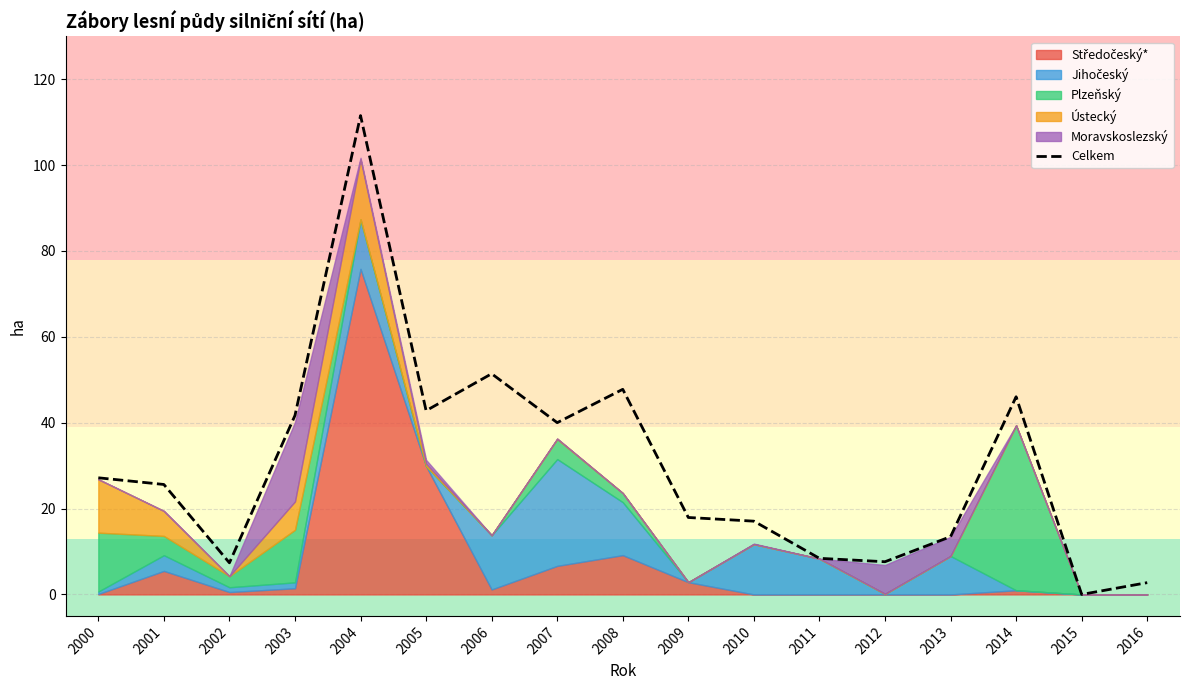

How many values exceed 25?

9